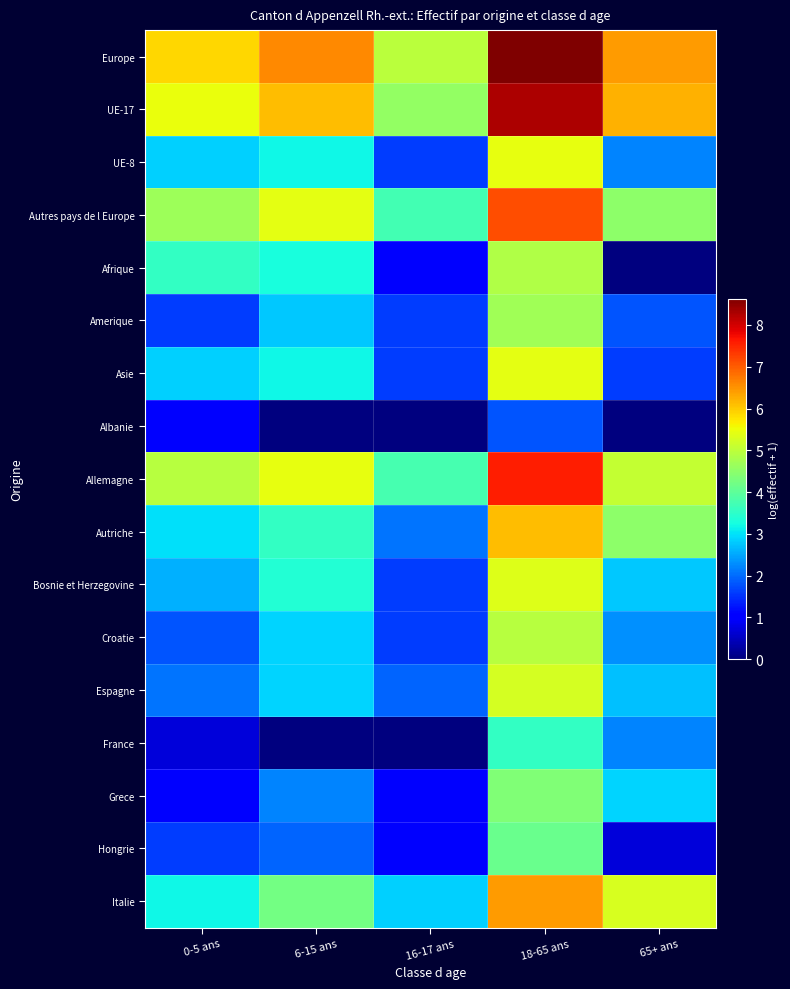

Count the number of data series in this chart.

17